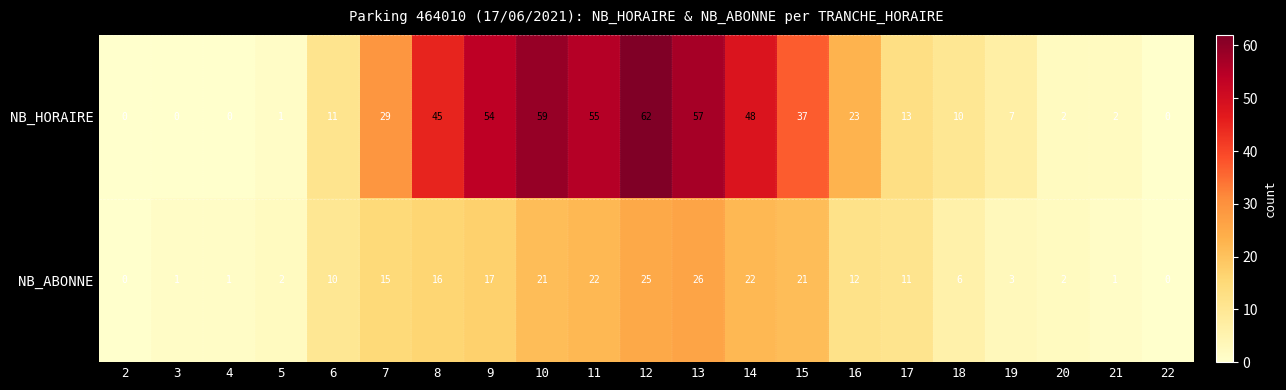

At 5, list the series in order from largest to smallest.

NB_ABONNE, NB_HORAIRE